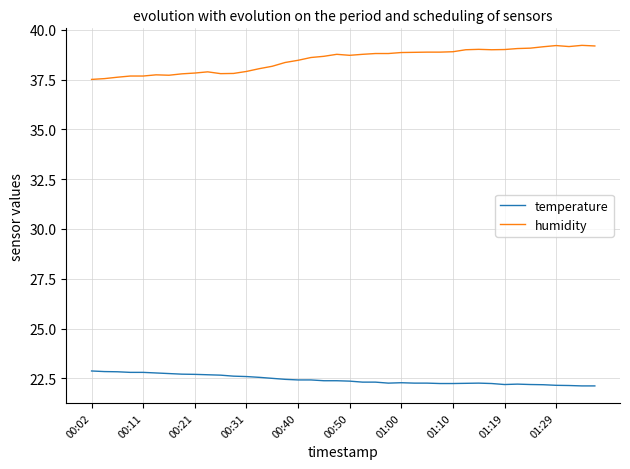

What is the smallest value displayed?

22.1